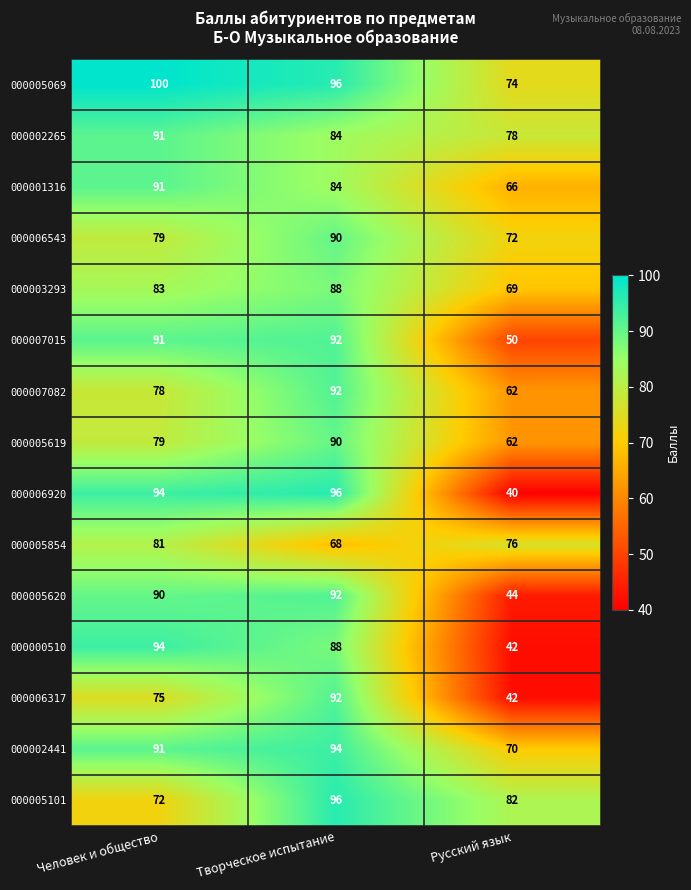

Is the value of 000005069 at Русский язык greater than the value of 000002265 at Творческое испытание?

No